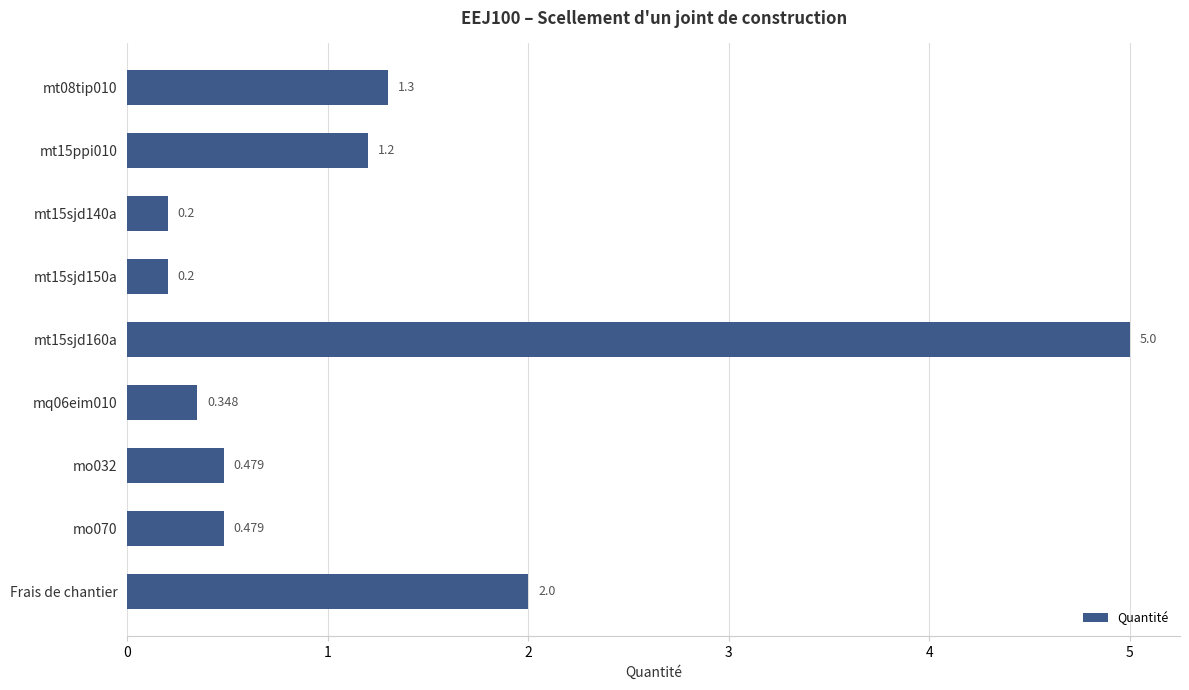

Count the number of categories in the chart.

9